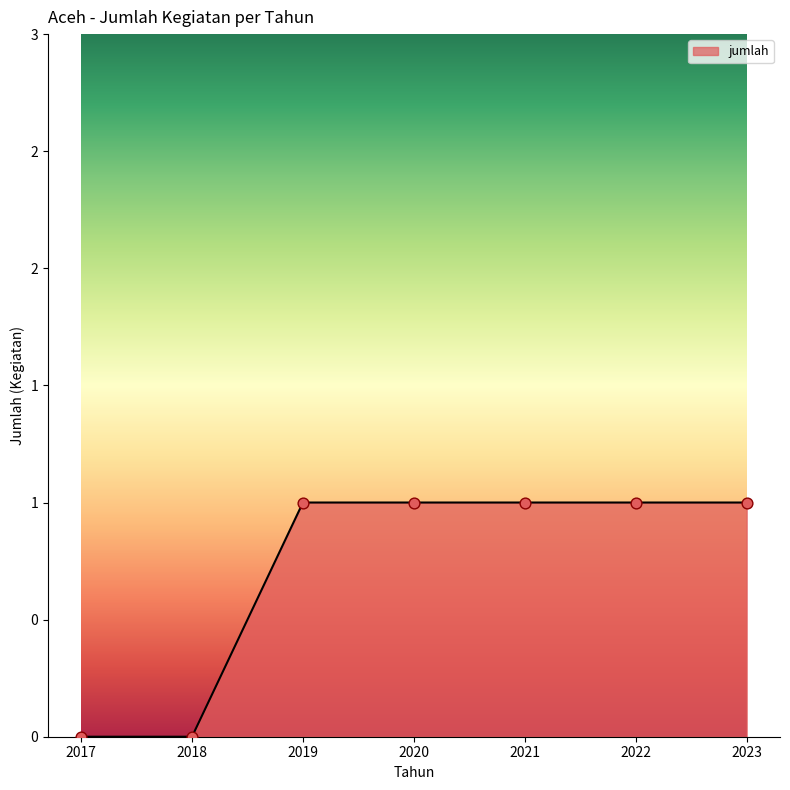

Does the chart have visible grid lines?

No